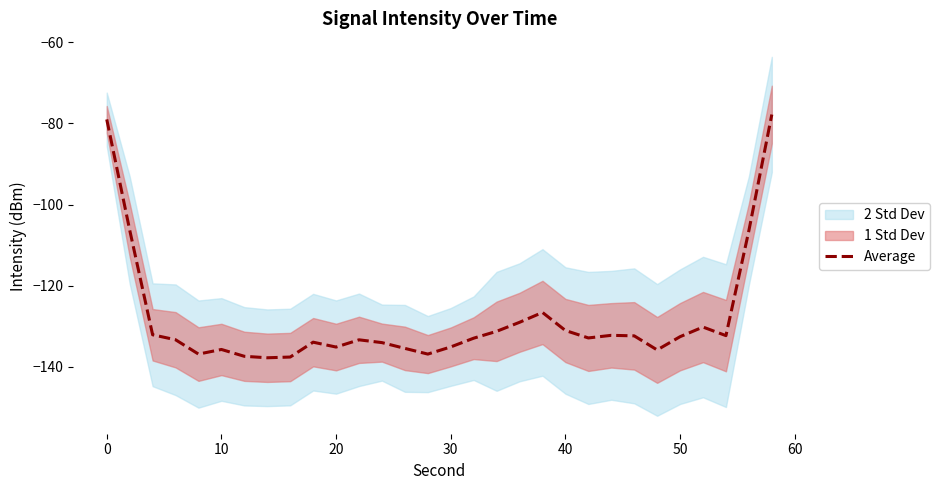

The value at 50 is -211.8. True or false?

False